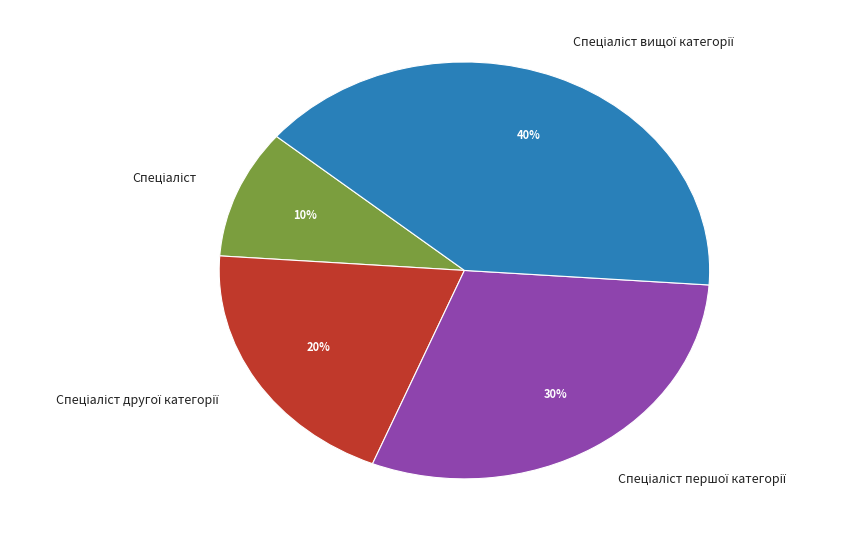

To the nearest percent, what is the difference between the largest and smallest slice percentages?

30%